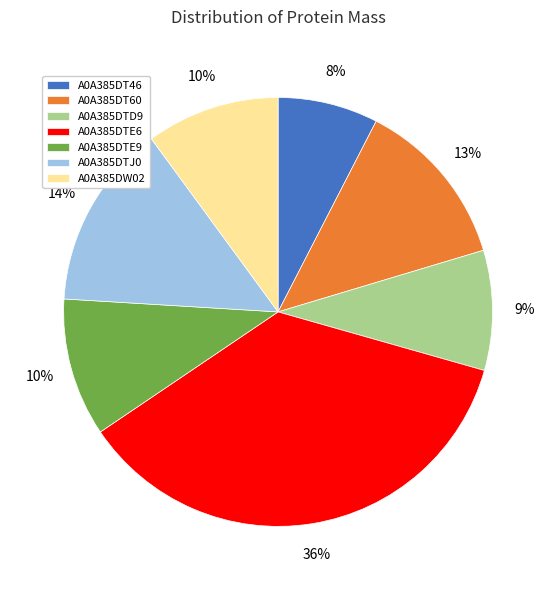

Which category has the smallest portion of the pie?

A0A385DT46